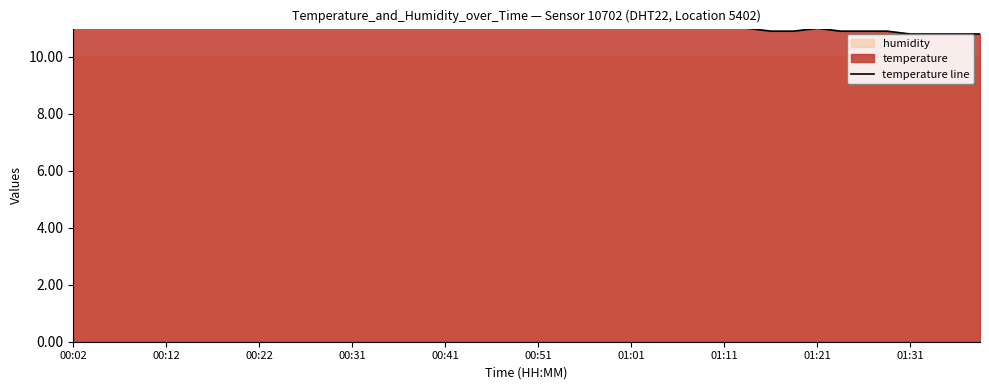

What is the average value?

11.1